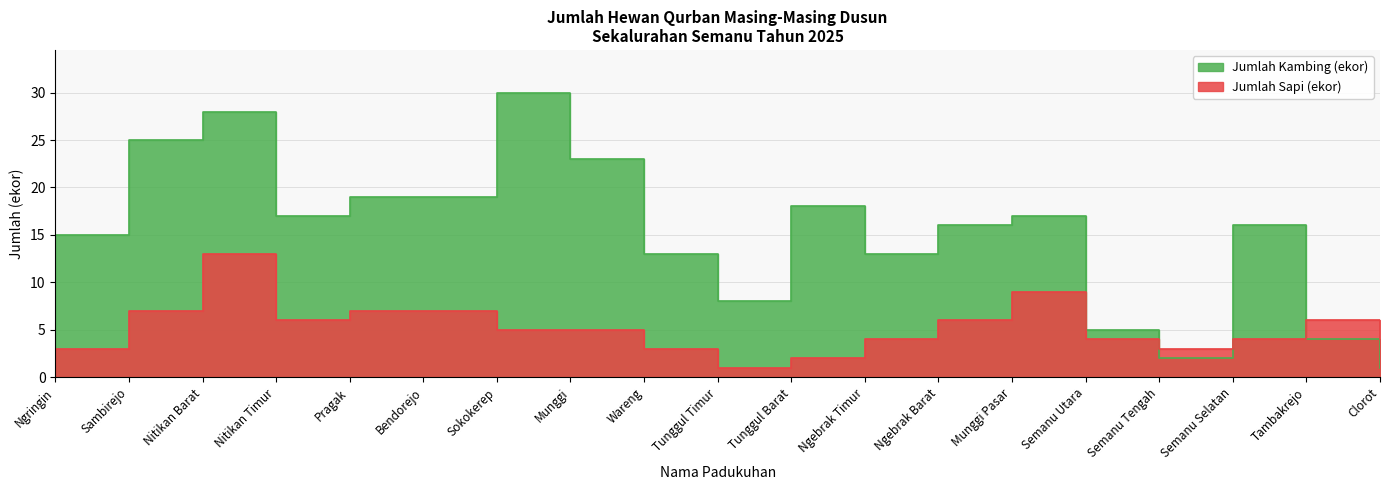

How many lines are shown in the chart?

2